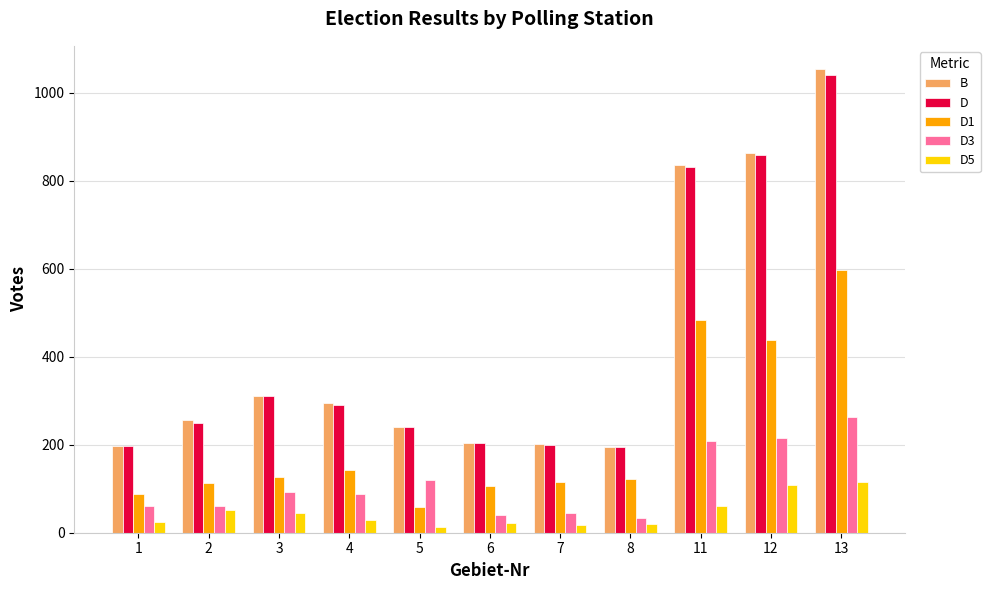

What is the greatest value displayed?

1054